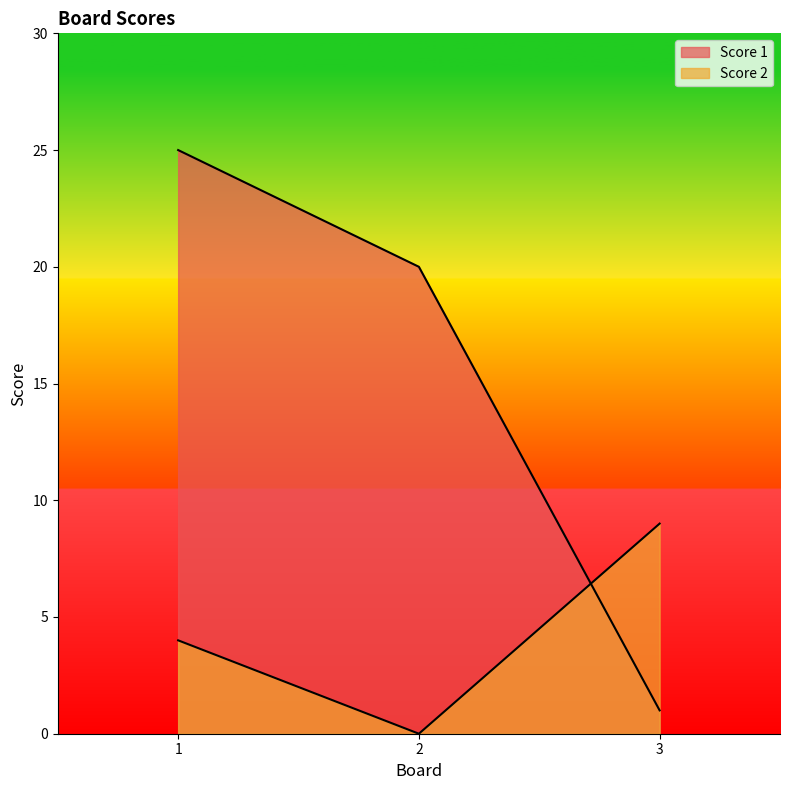

Between 2 and 1, which is larger?

1